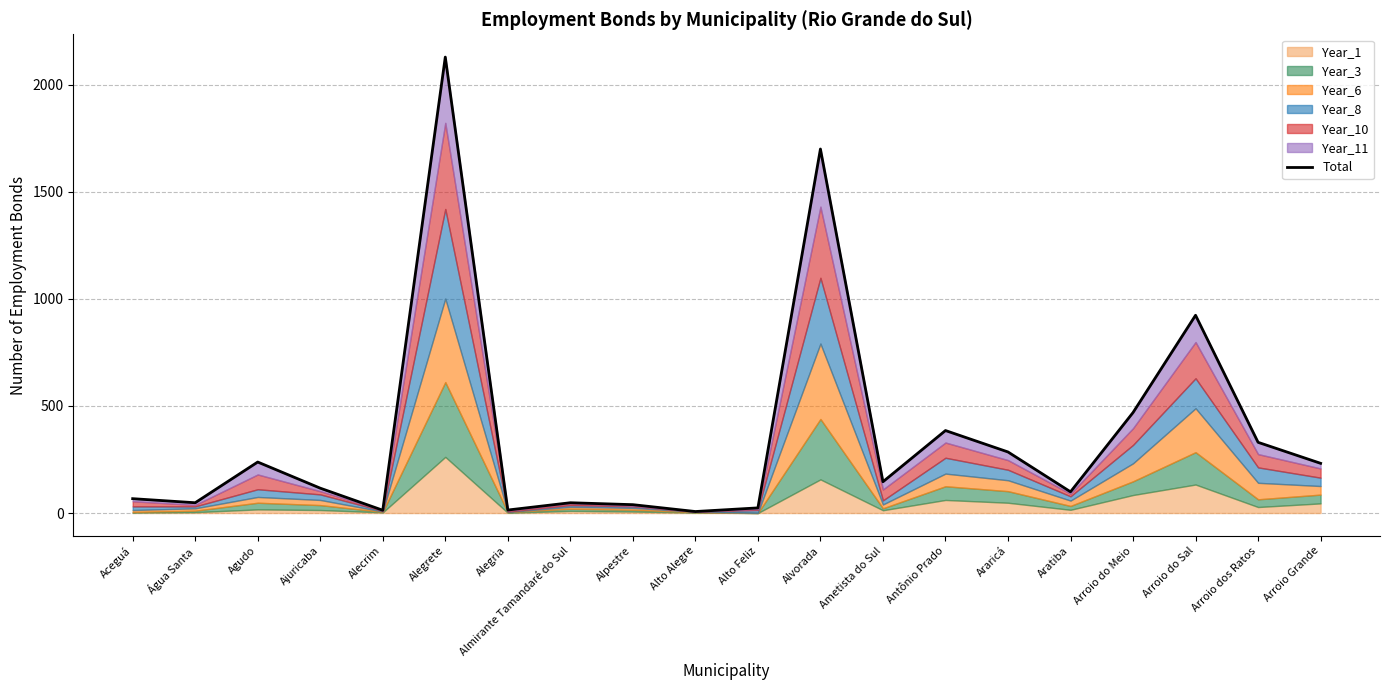

How many points are lower than both their immediate neighbors (excluding endpoints)?

6